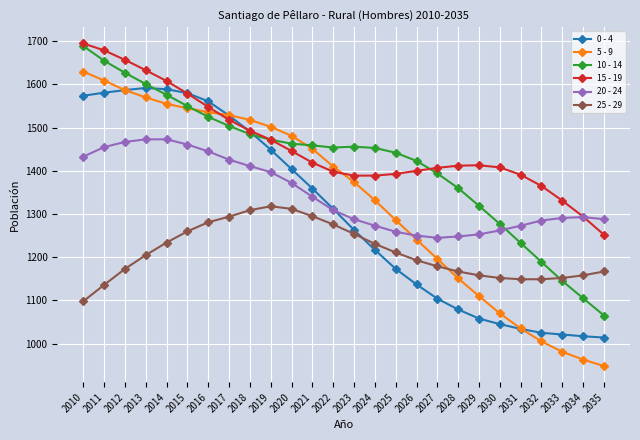

What value does the 20 - 24 series have at 2019, to the nearest 50?

1400